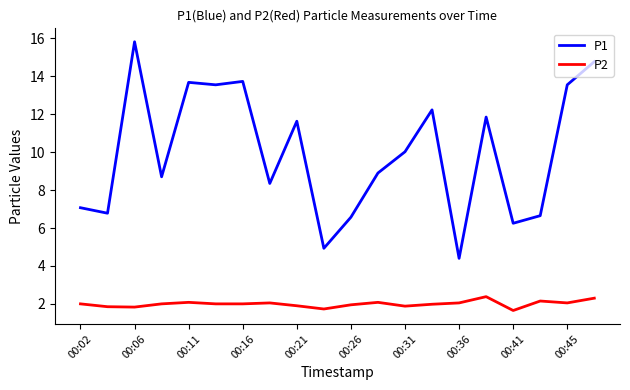

Rank the series by their maximum value, from highest to lowest.

P1, P2